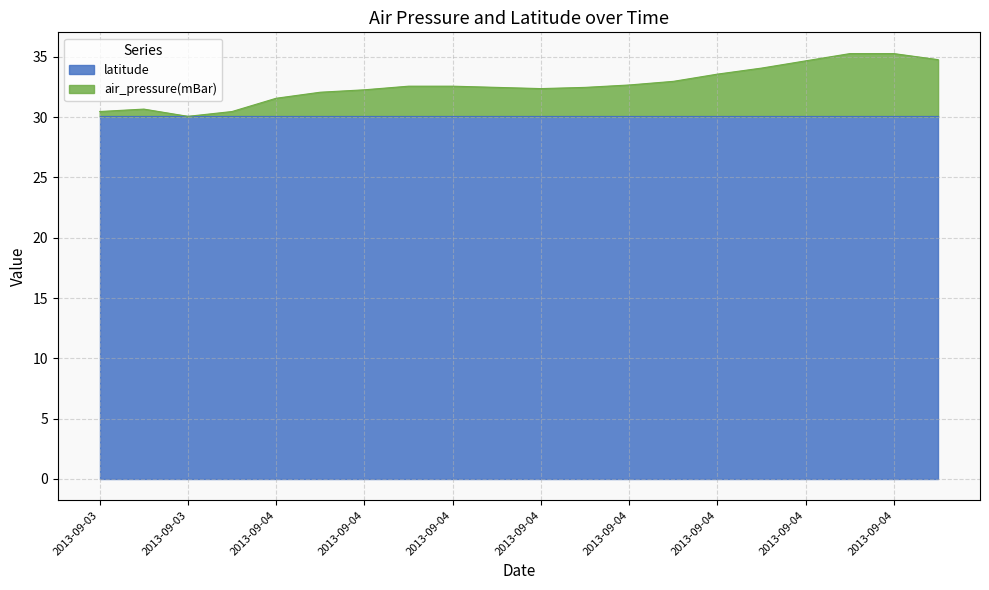

At which category does the chart reach its peak across all series?

2013-09-04T14:54:00Z